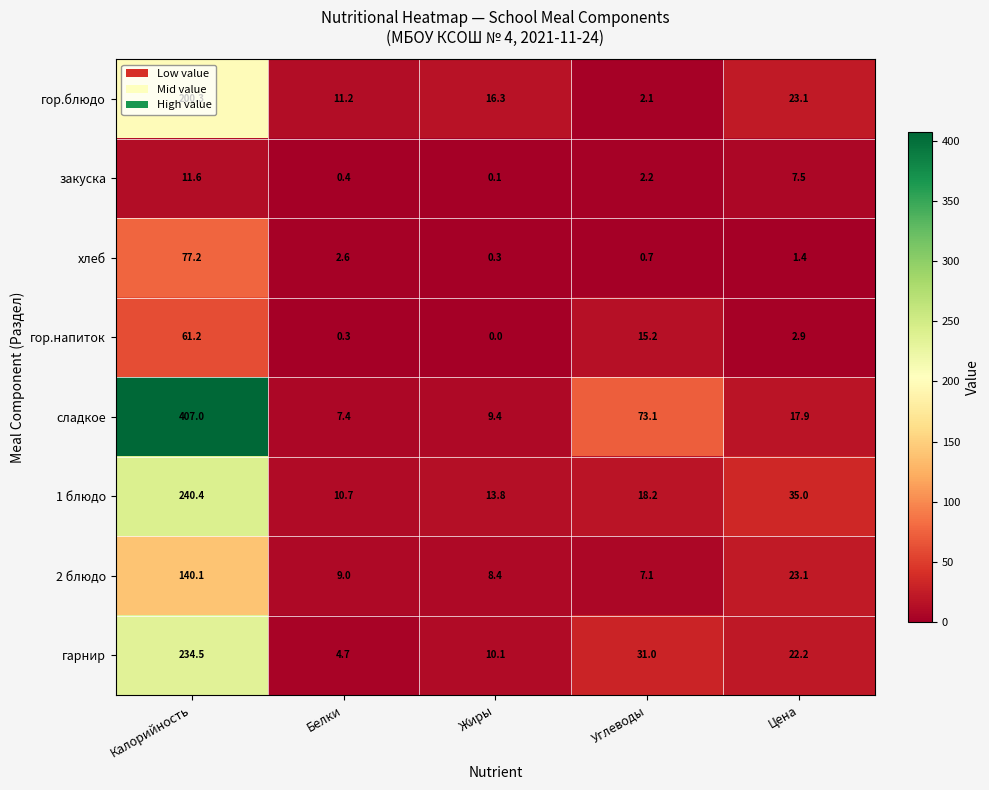

What is the average value of the 2 блюдо series?

37.5